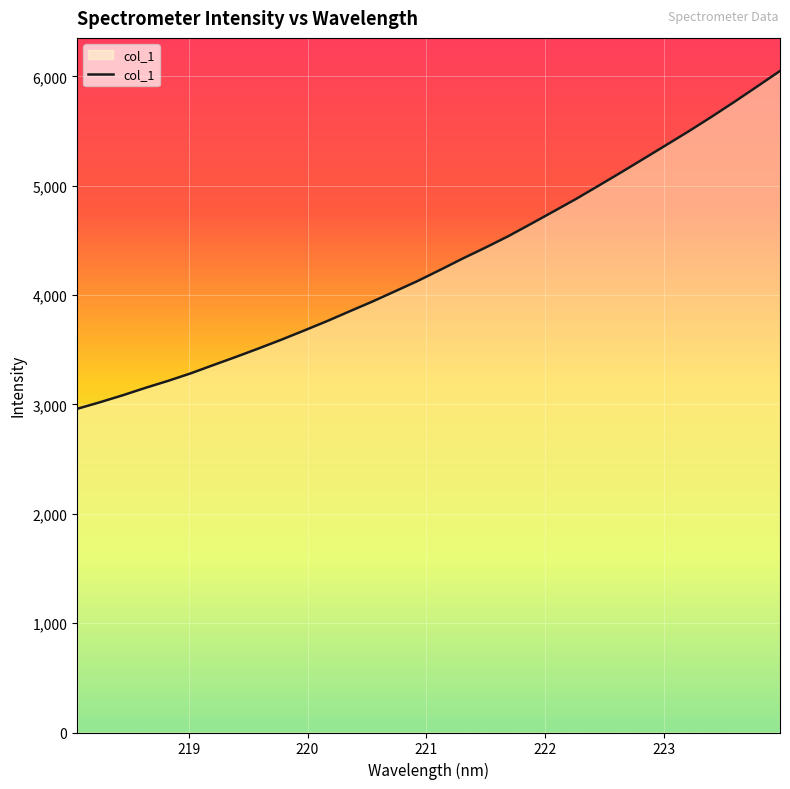

What is the greatest value displayed?

6049.3